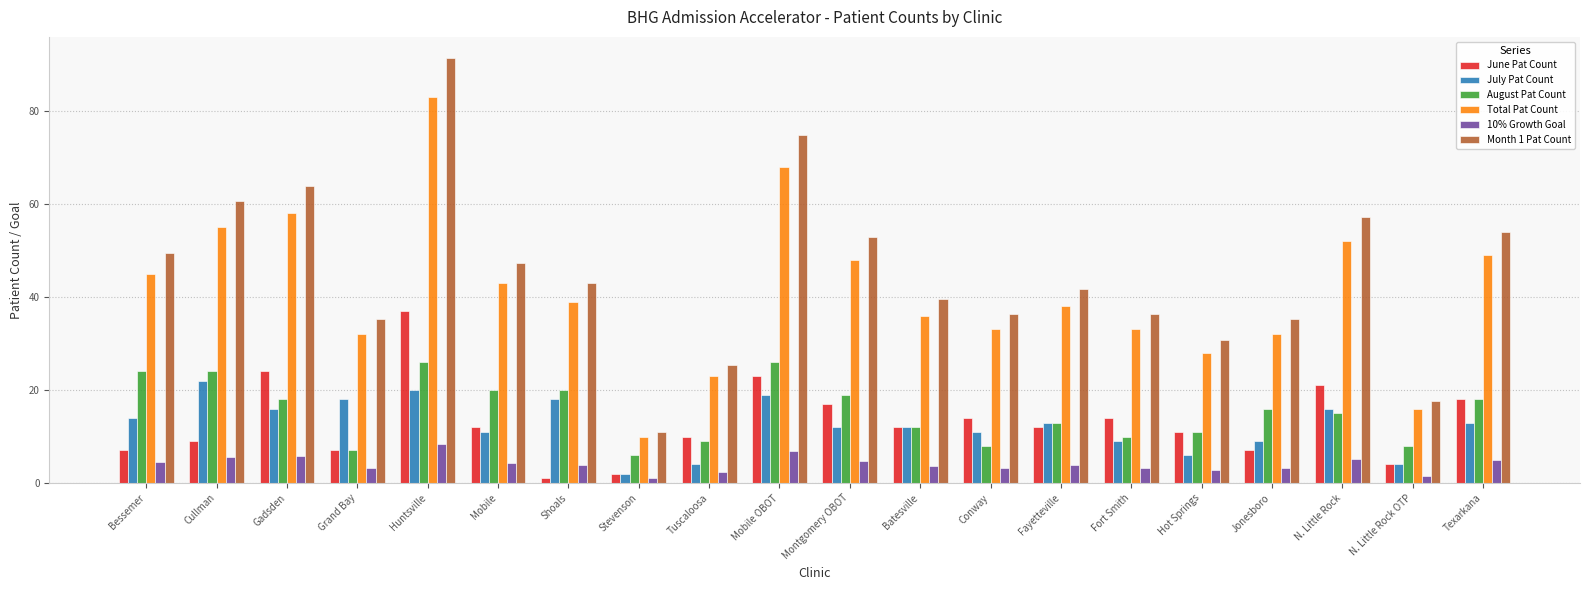

Between Mobile OBOT and N. Little Rock, which series saw the biggest shift?

Month 1 Pat Count